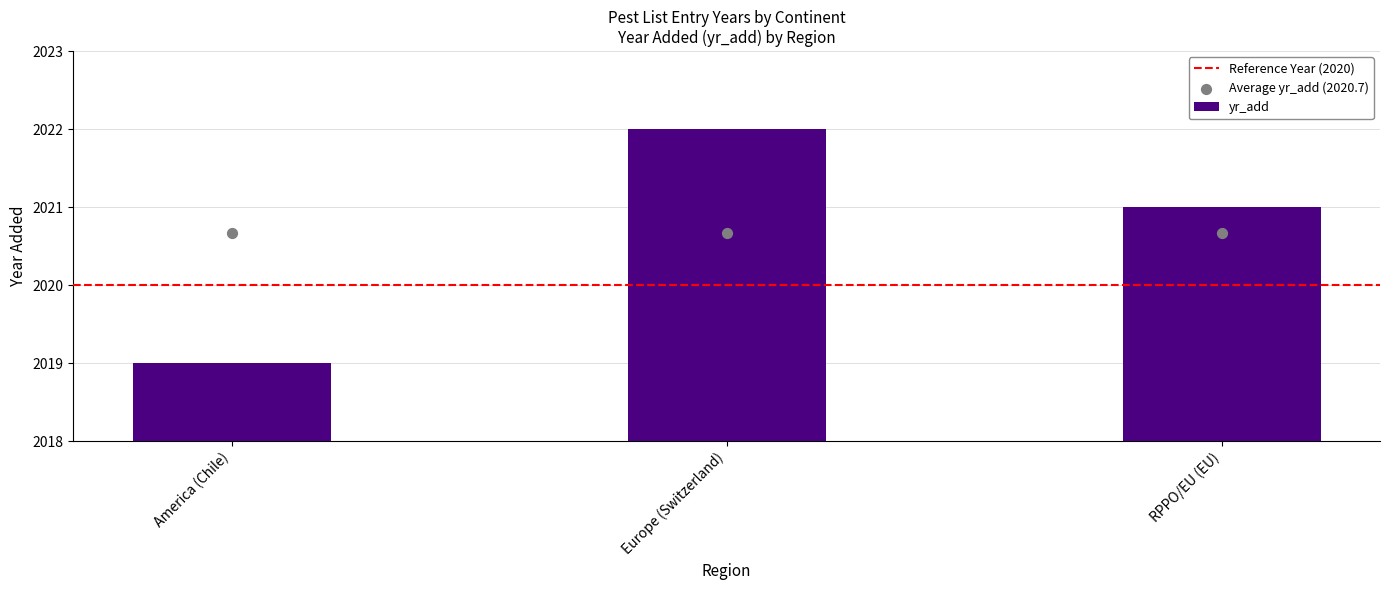

What is the change in value from America (Chile) to RPPO/EU (EU)?

+2